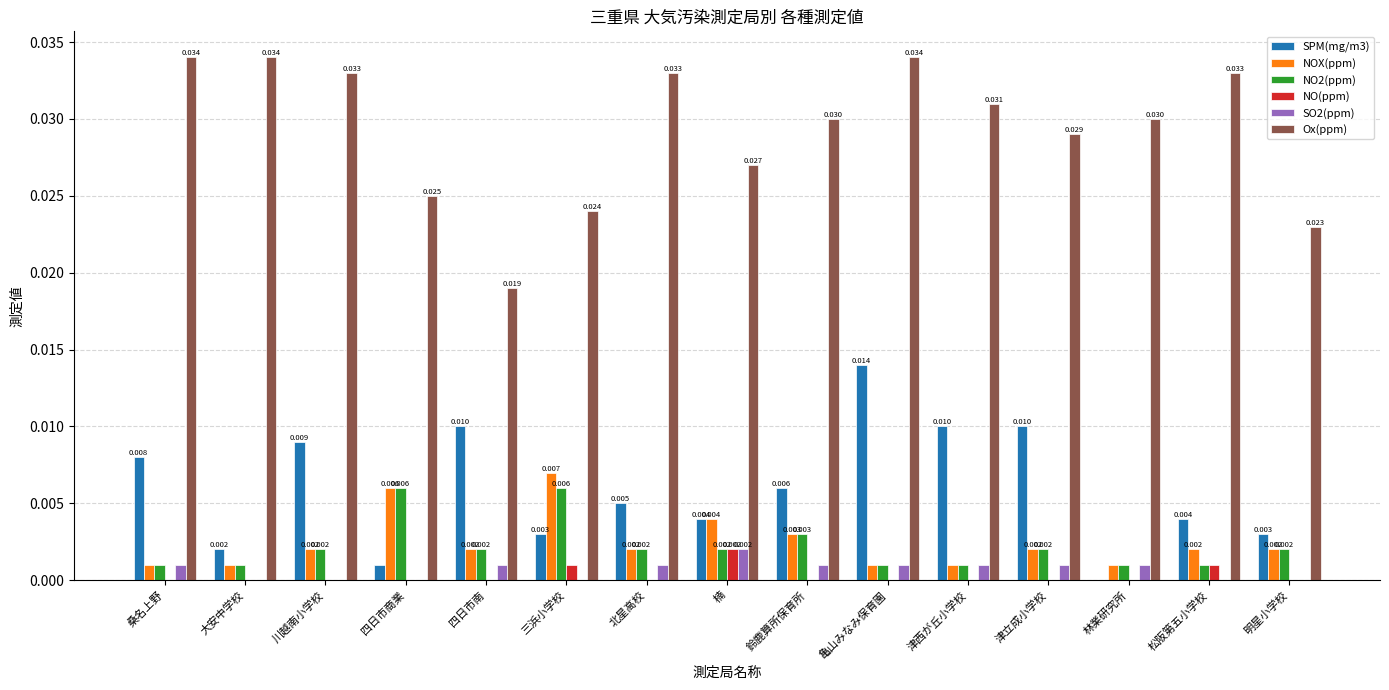

Which series has the widest spread of values?

Ox(ppm)